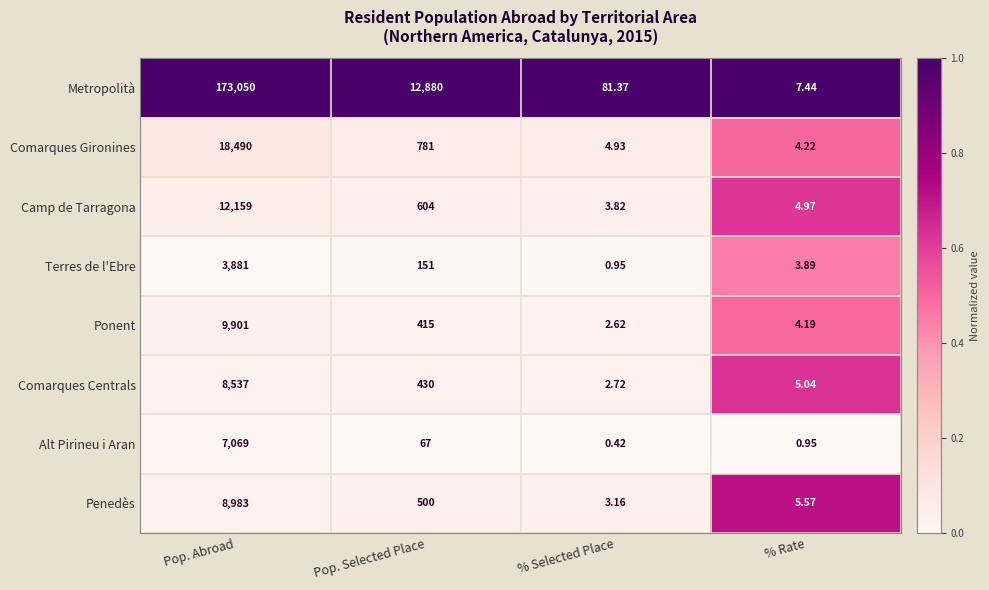

Which series has the widest spread of values?

Metropolità